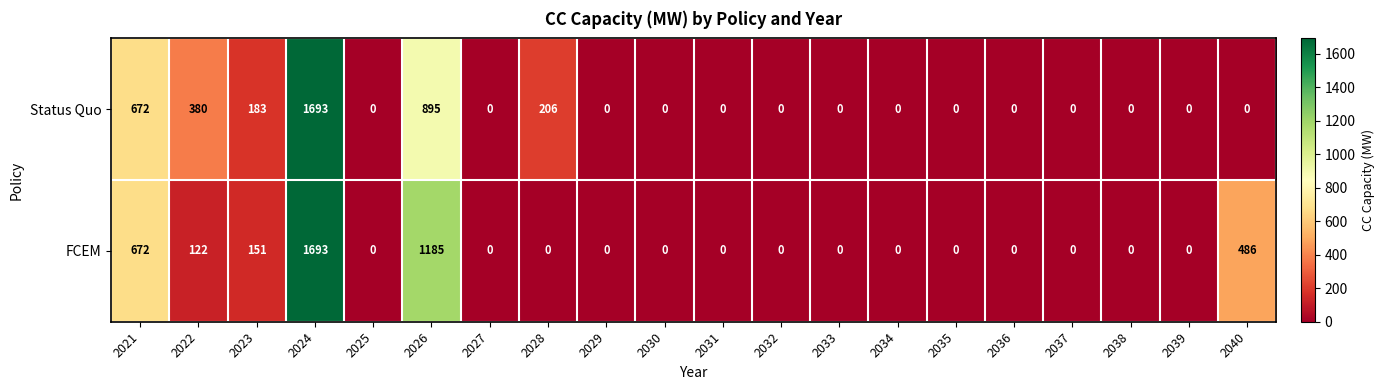

The value of FCEM at 2027 is -851. True or false?

False